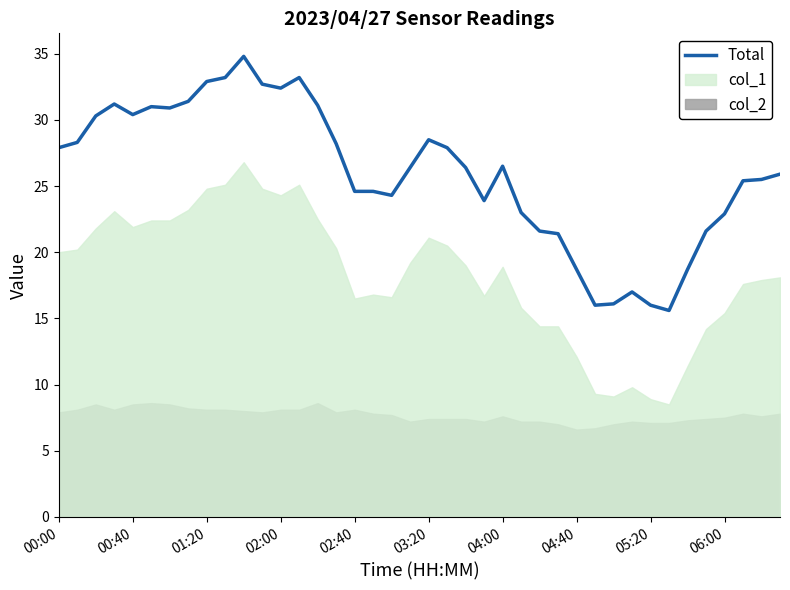

Does the chart display data point markers on the line(s)?

No